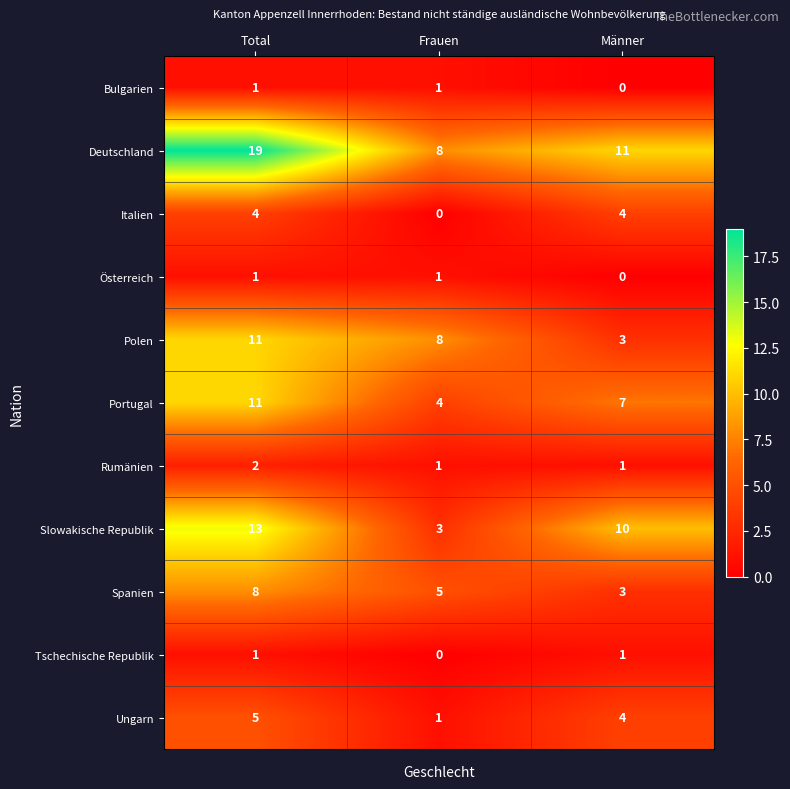

The value of Italien at Total is 4. True or false?

True